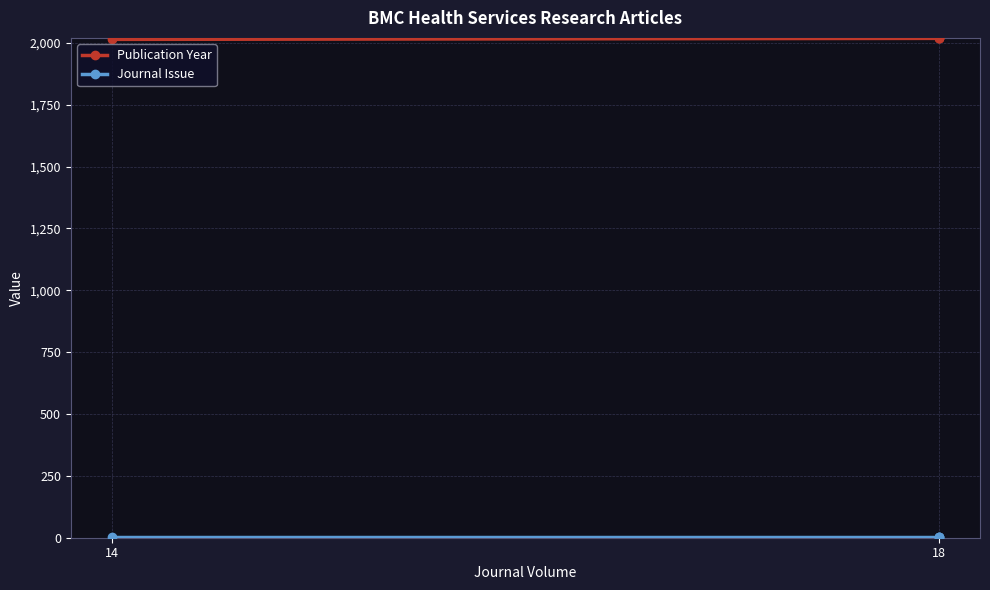

List the series in order of their overall mean, lowest first.

Journal Issue, Publication Year